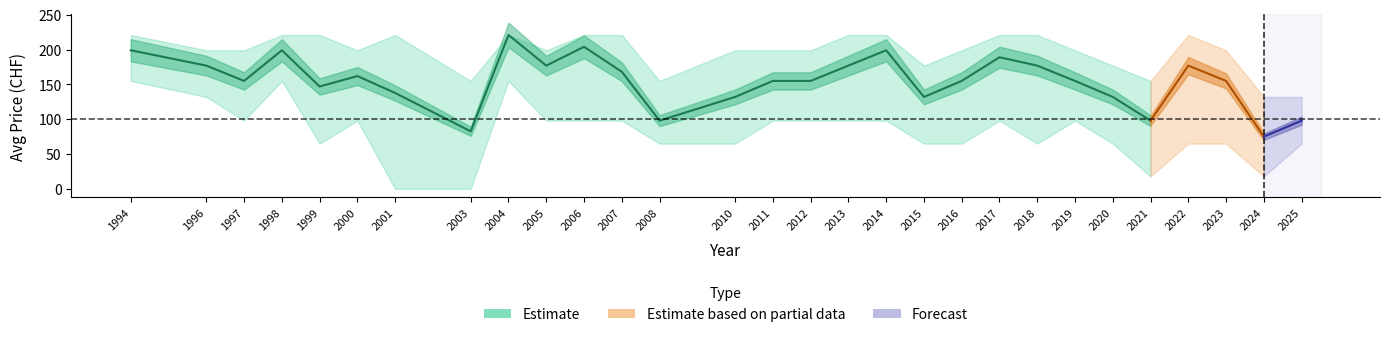

Is the value of avg_print at 2005 greater than the value of print_lower at 2008?

Yes